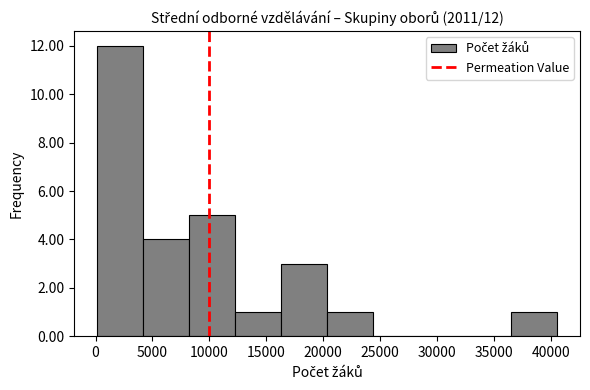

Which range on the x-axis has the tallest bar?

0 to 4000